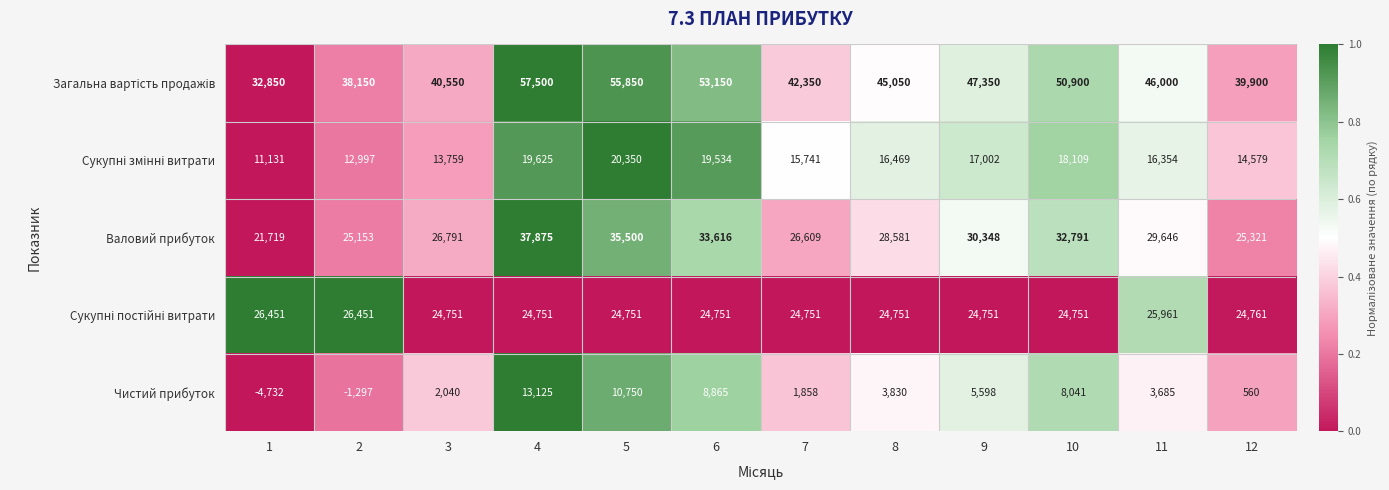

True or false: Чистий прибуток has a value of 8865 at 6.

True